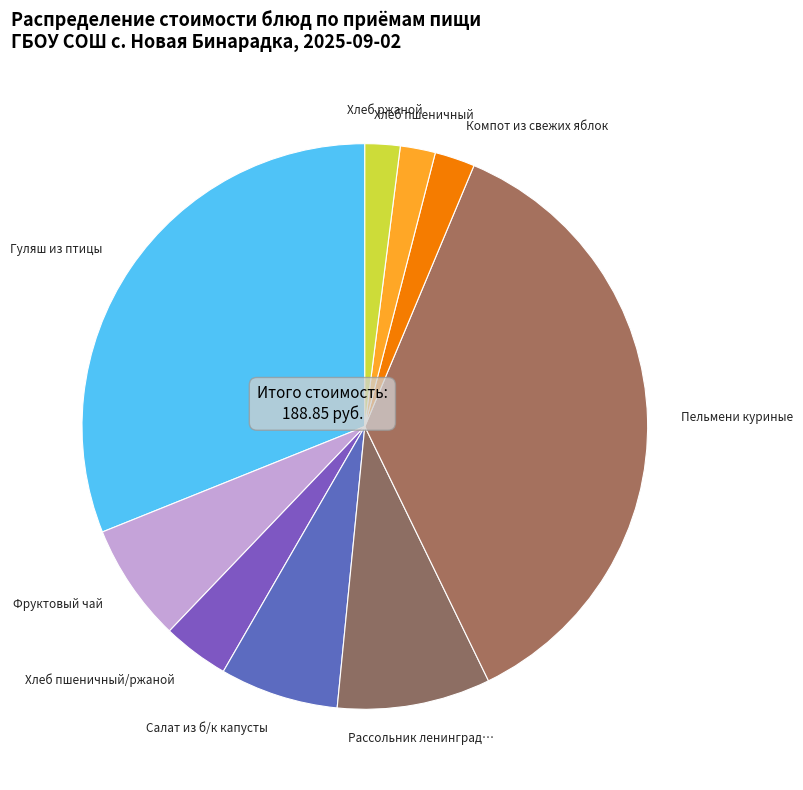

How many slices are in this pie chart?

9